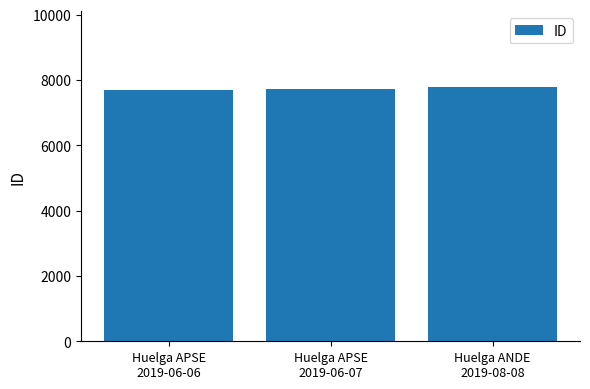

What is the change in value from Huelga APSE
2019-06-07 to Huelga ANDE
2019-08-08?

+62